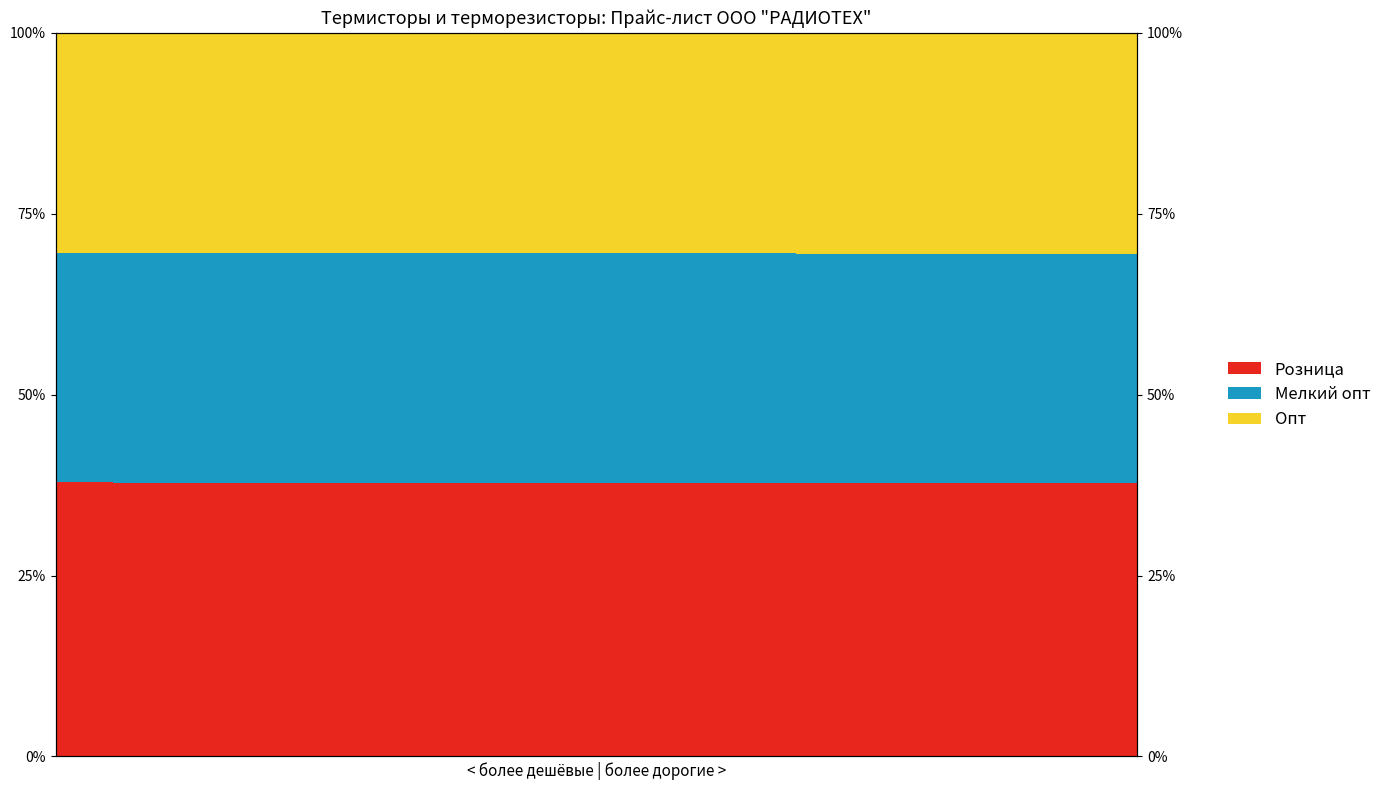

What is the spread (max minus min) of values at 9?

7.3